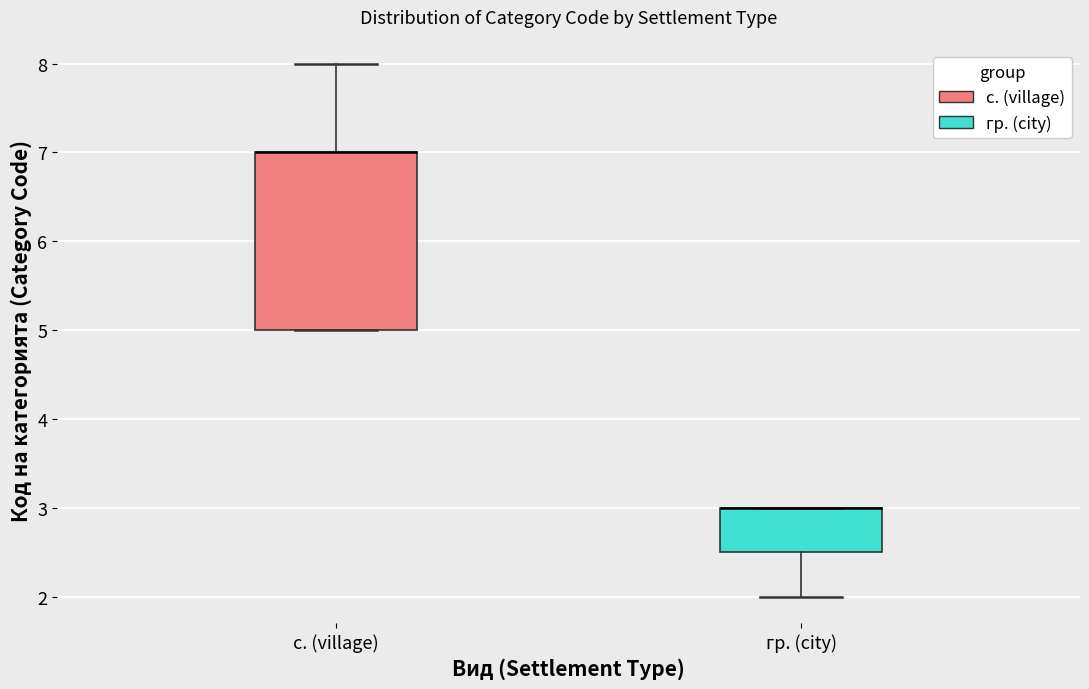

Reading left to right, transcribe this box plot: for each box, give where its median line is, the range the box spans, and where its two whiskers end, as read against the y-axis. The values are not printed on the chart, so give them approximately, as read against the axis.

с. (village): median 7.0 (drawn on the box's upper edge), box 5.0 to 7.0, whiskers 5.0 to 8.0
гр. (city): median 3.0 (drawn on the box's upper edge), box 2.5 to 3.0, whiskers 2.0 to 3.0